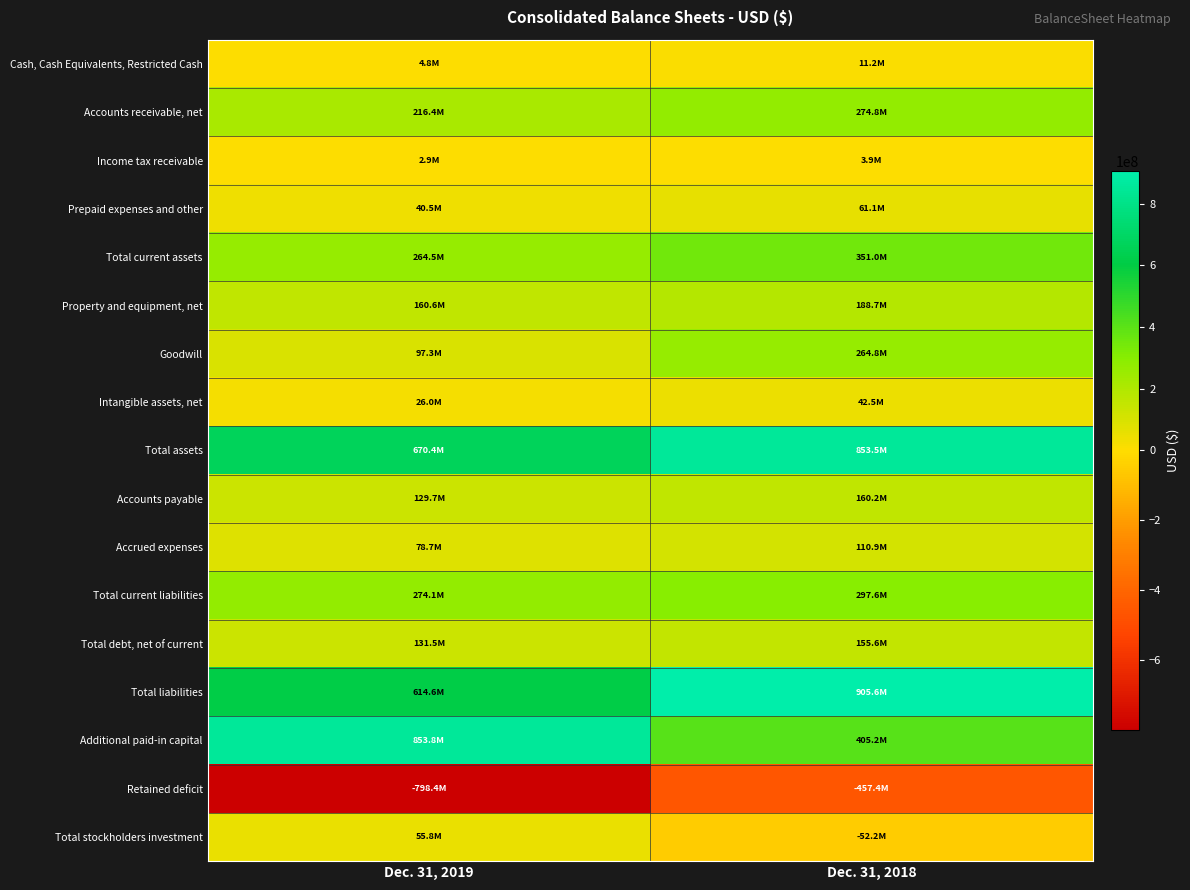

What is the smallest value displayed?

-798351000